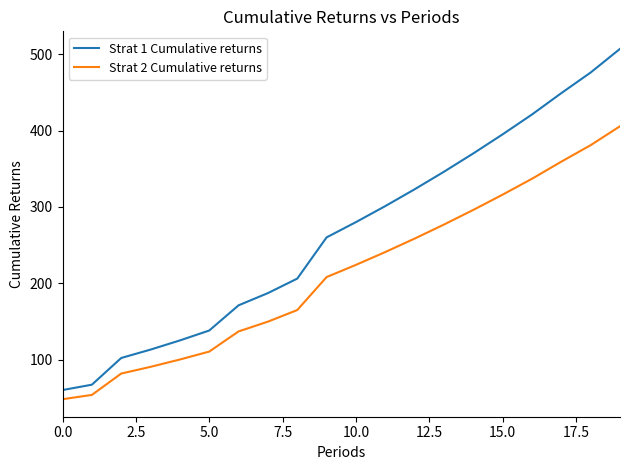

How many lines are shown in the chart?

2